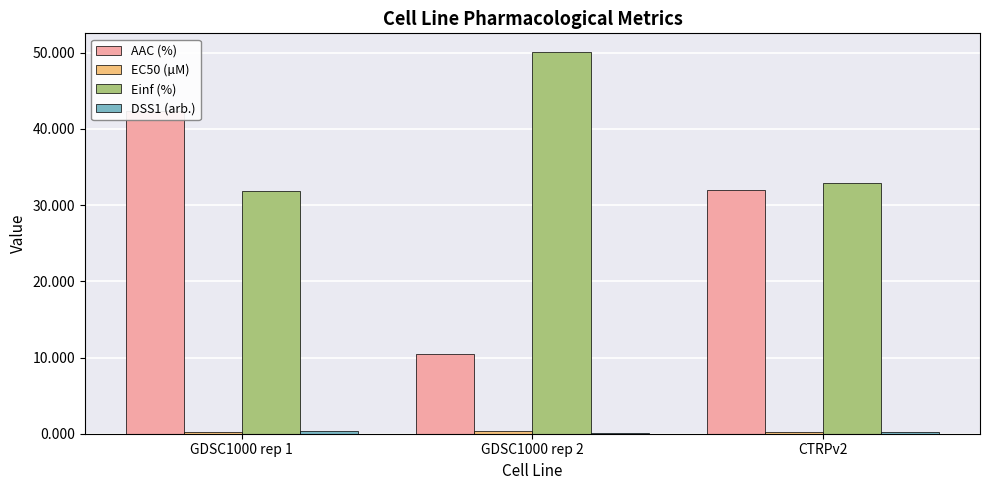

Which category has the lowest value across all series?

GDSC1000 rep 2